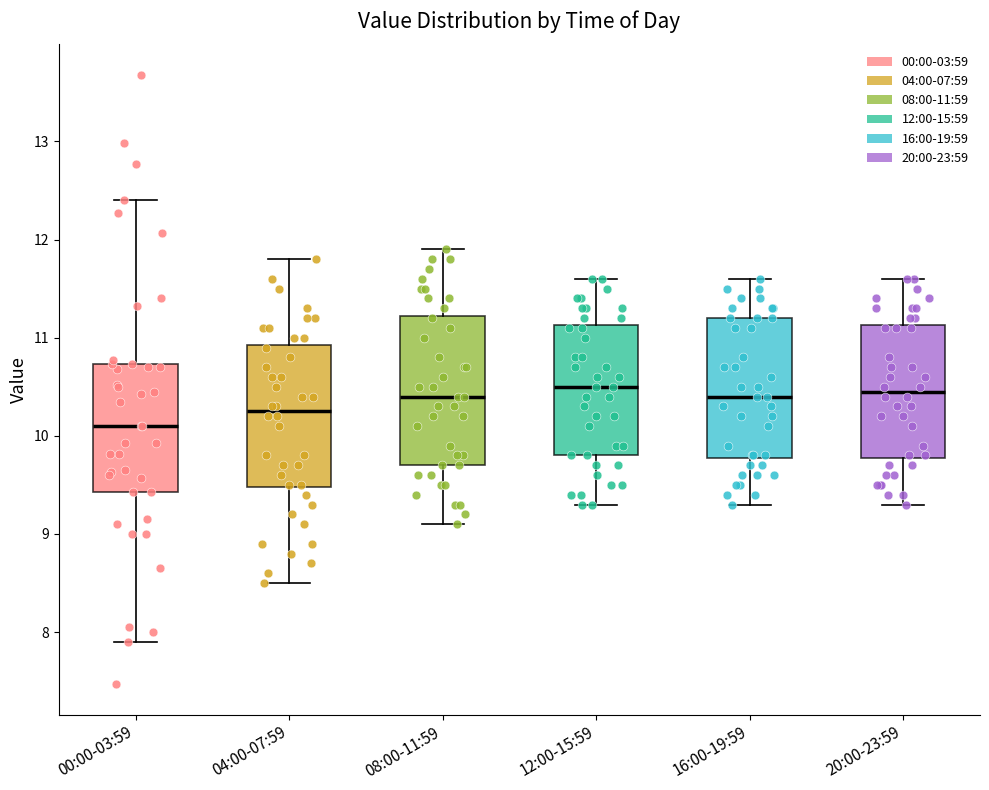

Where is the lower edge of the box for 08:00-11:59 on the y-axis? The values are not printed on the chart, so give them approximately, as read against the axis.

9.7